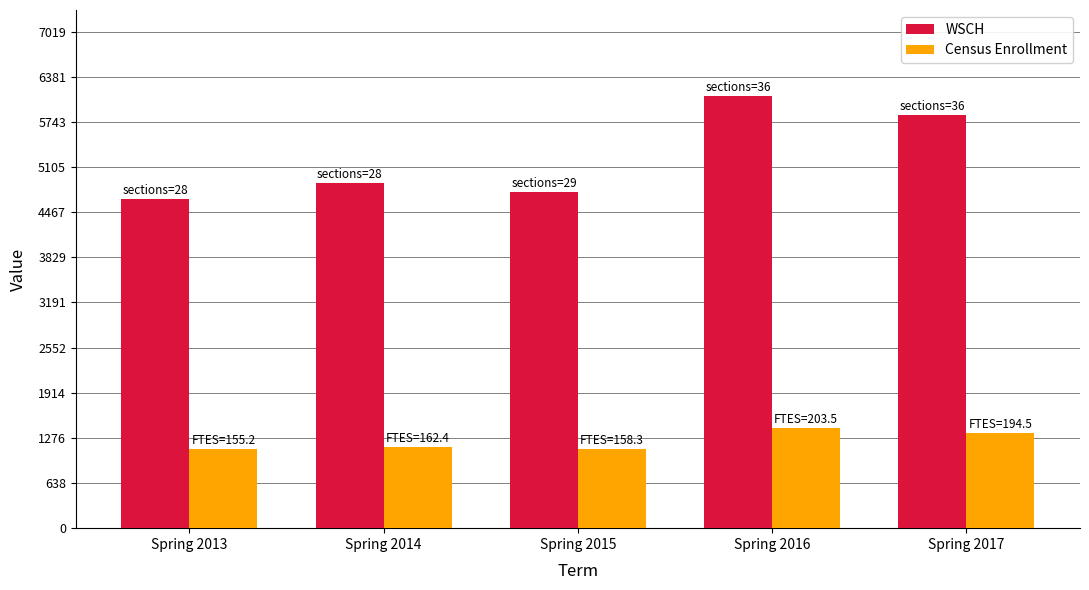

Which series has the widest spread of values?

WSCH